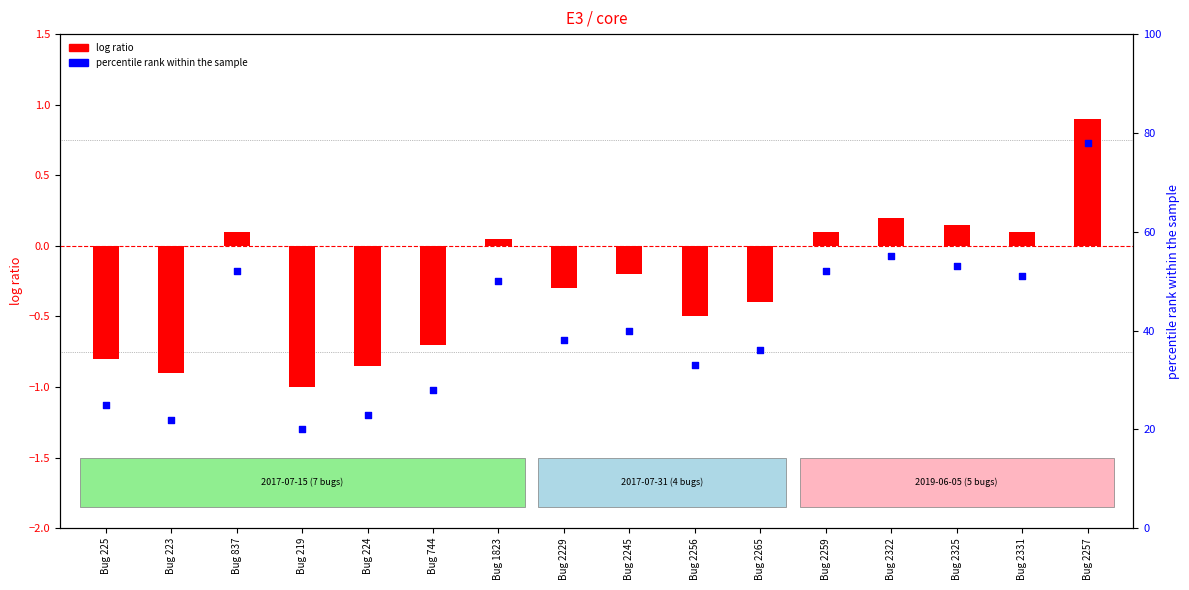

What are all the series names shown in the legend?

log ratio, percentile rank within the sample